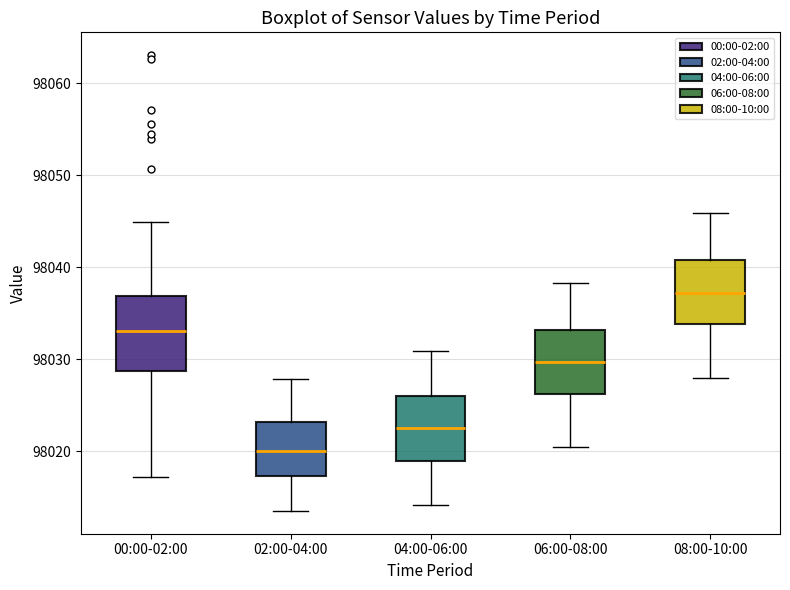

Reading left to right, read every box against the y-axis: the position of its median line, the range the box covers, and the ends of its whiskers. The values are not printed on the chart, so give them approximately, as read against the axis.

00:00-02:00: median 98033, box 98029 to 98037, whiskers 98017 to 98045
02:00-04:00: median 98020, box 98017 to 98023, whiskers 98014 to 98028
04:00-06:00: median 98023, box 98019 to 98026, whiskers 98014 to 98031
06:00-08:00: median 98030, box 98026 to 98033, whiskers 98020 to 98038
08:00-10:00: median 98037, box 98034 to 98041, whiskers 98028 to 98046